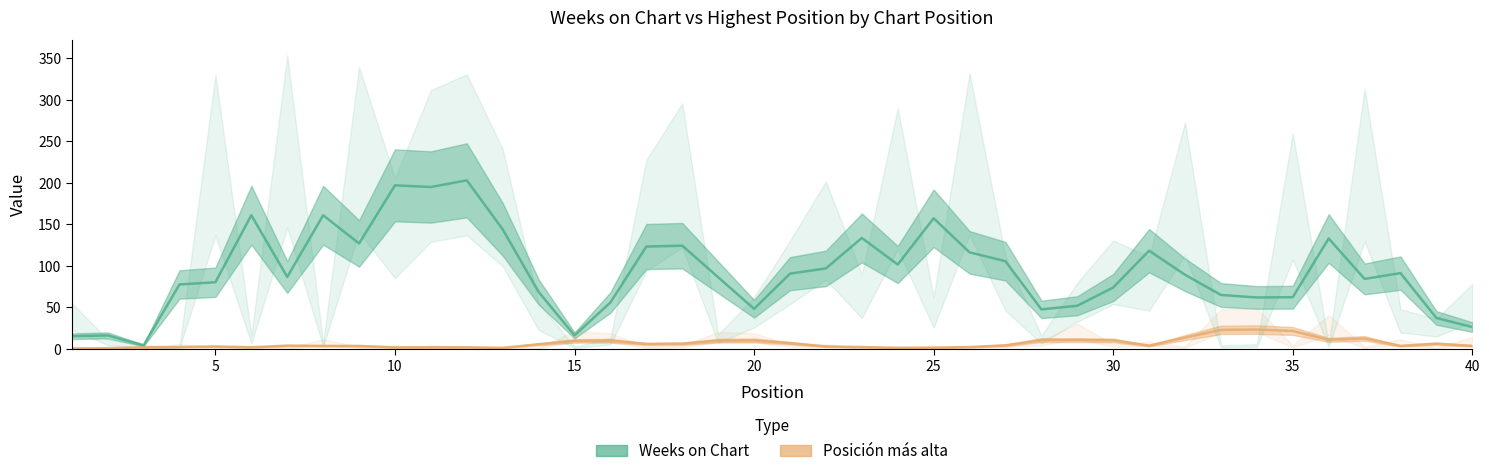

True or false: Posicion mas alta and Weeks on Chart cross at least once.

False